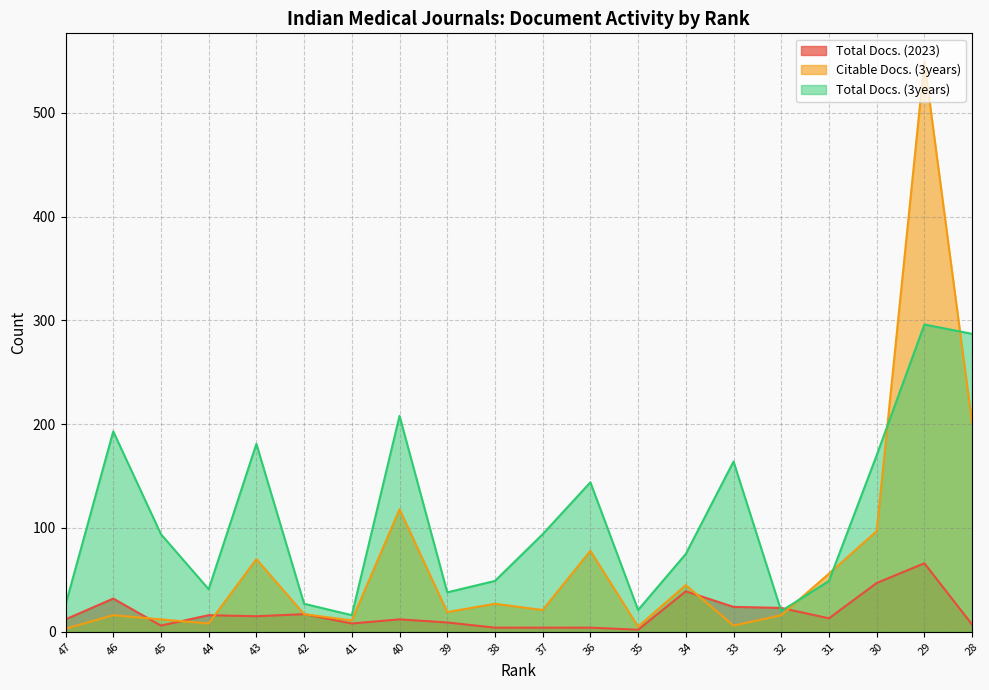

Which series changed the most between 47 and 28?

Total Docs. (3years)